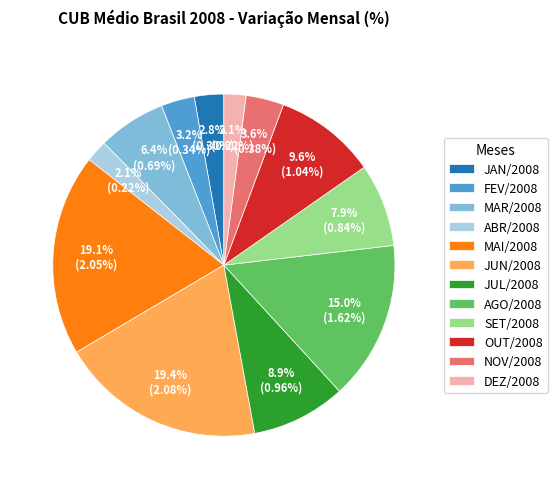

What percentage is NOT represented by MAI/2008?

80.9%